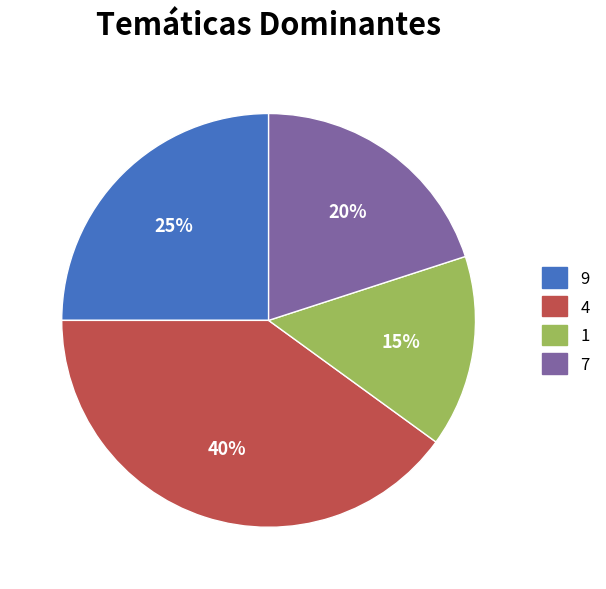

Rank the categories by value from lowest to highest.

1, 7, 9, 4